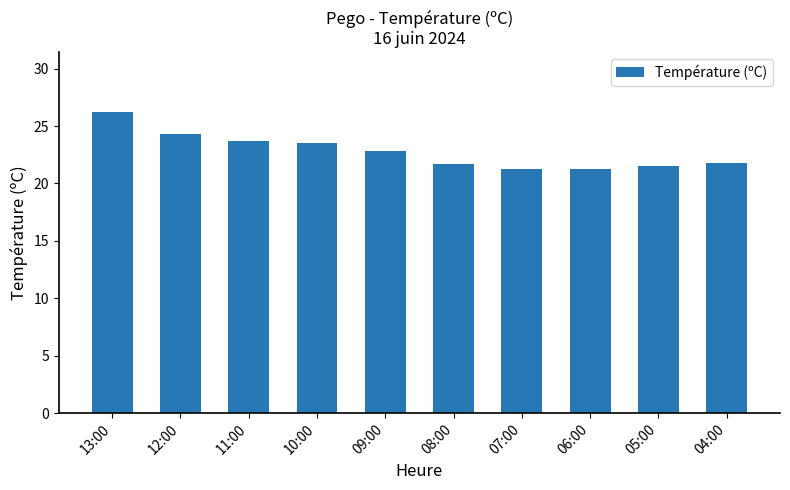

What is the ratio of the value at 09:00 to the value at 08:00?

1.1